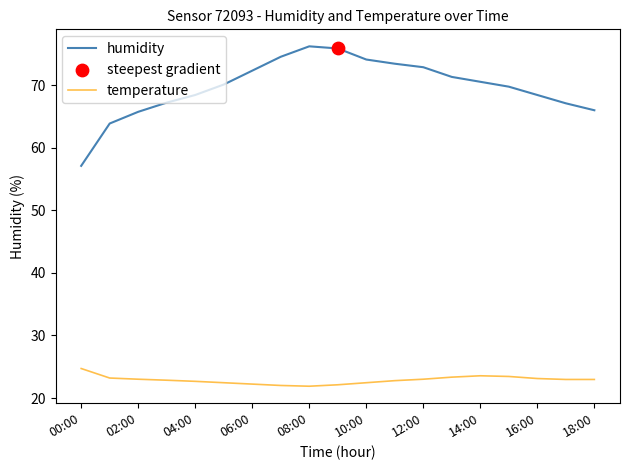

Which series has the widest spread of values?

humidity